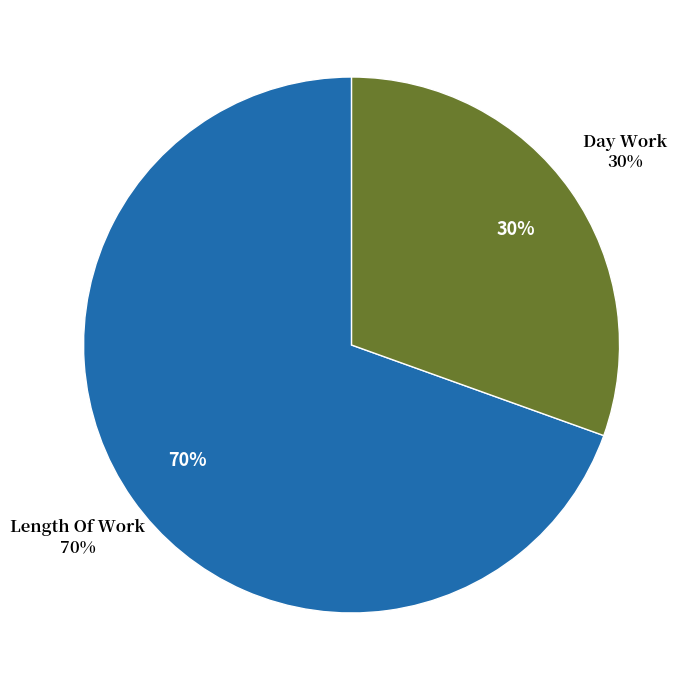

Does Over Time 1.5 account for over 50% of the chart?

No